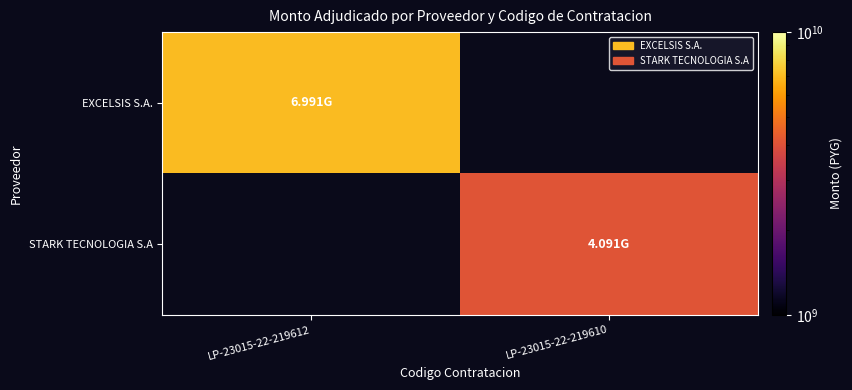

Between LP-23015-22-219610 and LP-23015-22-219612, which is larger?

LP-23015-22-219612